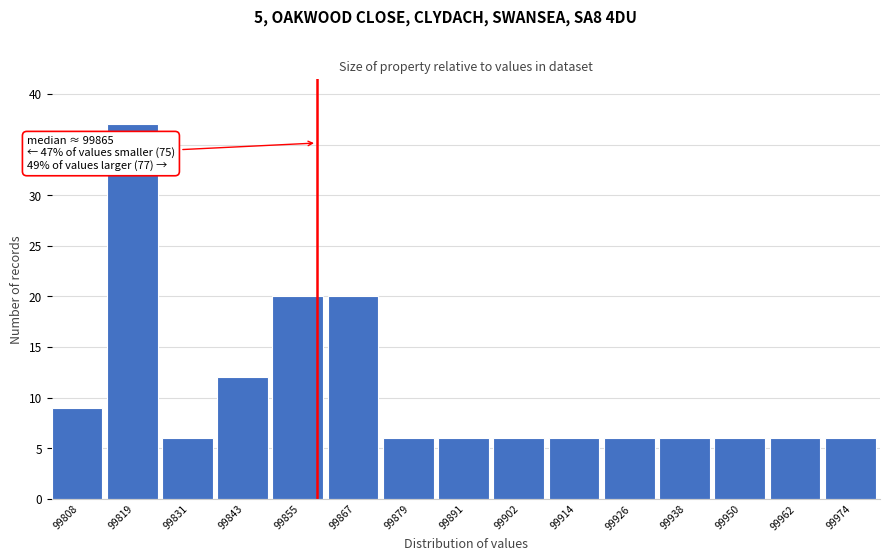

Reading left to right, list all the values displayed in this chart.

99808=9	99819=37	99831=6	99843=12	99855=20	99867=20	99879=6	99891=6	99902=6	99914=6	99926=6	99938=6	99950=6	99962=6	99974=6